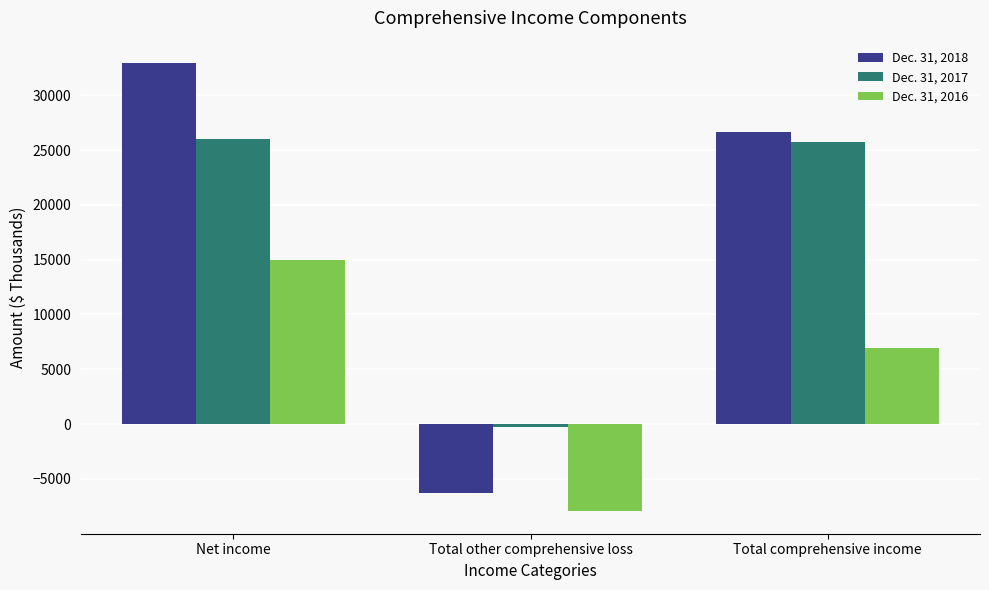

Does the chart contain any negative values?

Yes